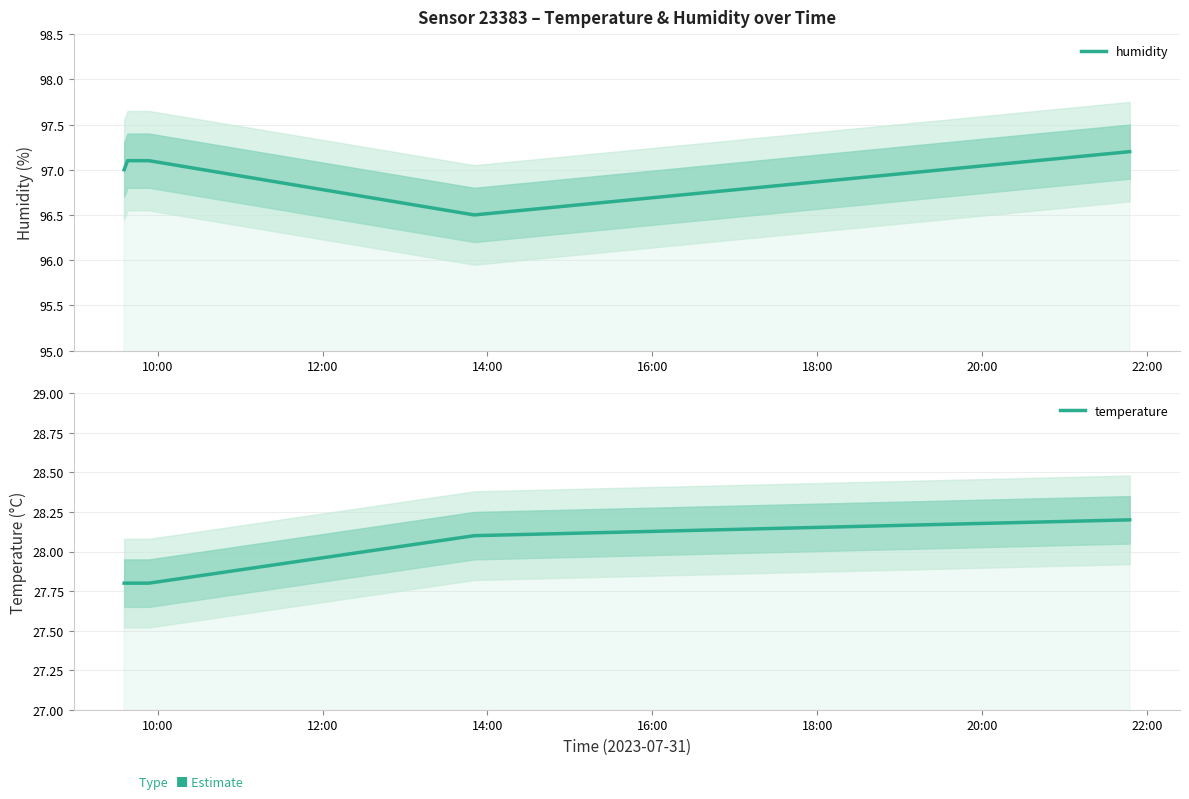

What is the approximate value of temperature at 20:00?

28.2